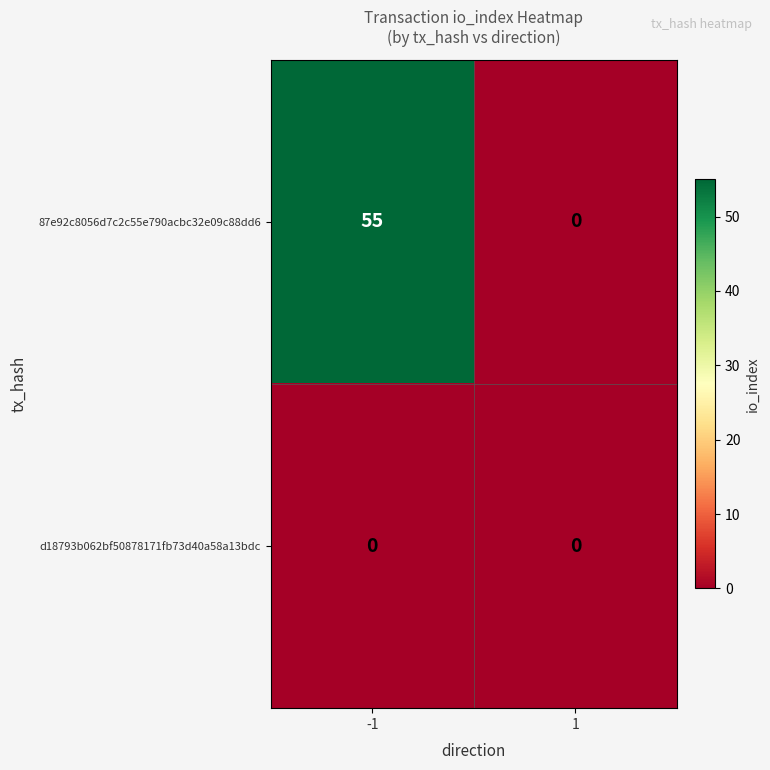

What is the difference between the 87e92c8056d7c2c55e790acbc32e09c88dd6 values at 1 and -1?

55